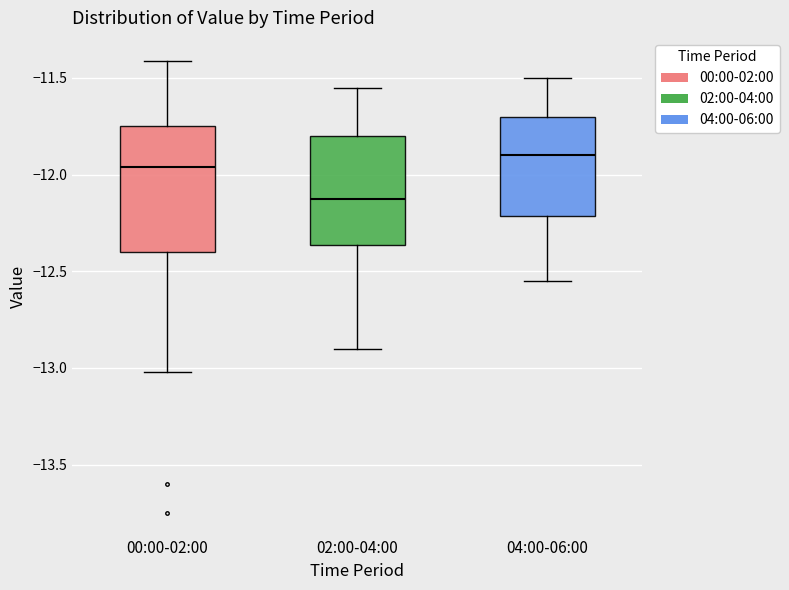

Reading left to right, transcribe this box plot: for each box, give where its median line is, the range the box spans, and where its two whiskers end, as read against the y-axis. The values are not printed on the chart, so give them approximately, as read against the axis.

00:00-02:00: median -11.95, box -12.40 to -11.75, whiskers -13.00 to -11.40
02:00-04:00: median -12.10, box -12.35 to -11.80, whiskers -12.90 to -11.55
04:00-06:00: median -11.90, box -12.20 to -11.70, whiskers -12.55 to -11.50